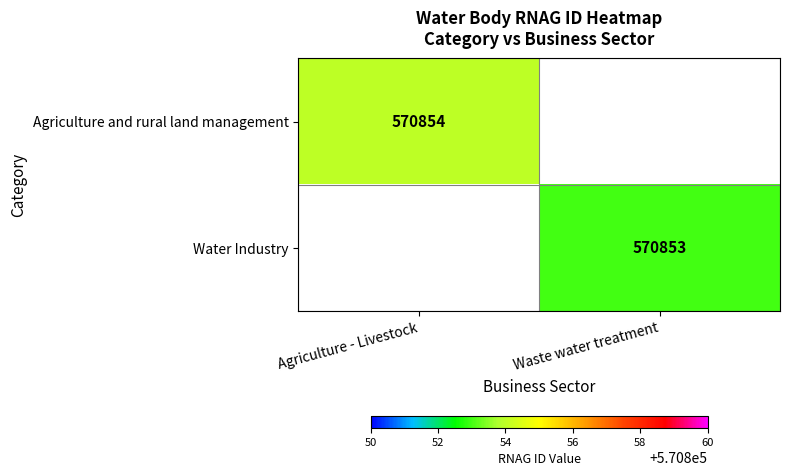

The value of Water Industry at Waste water treatment is 783160. True or false?

False